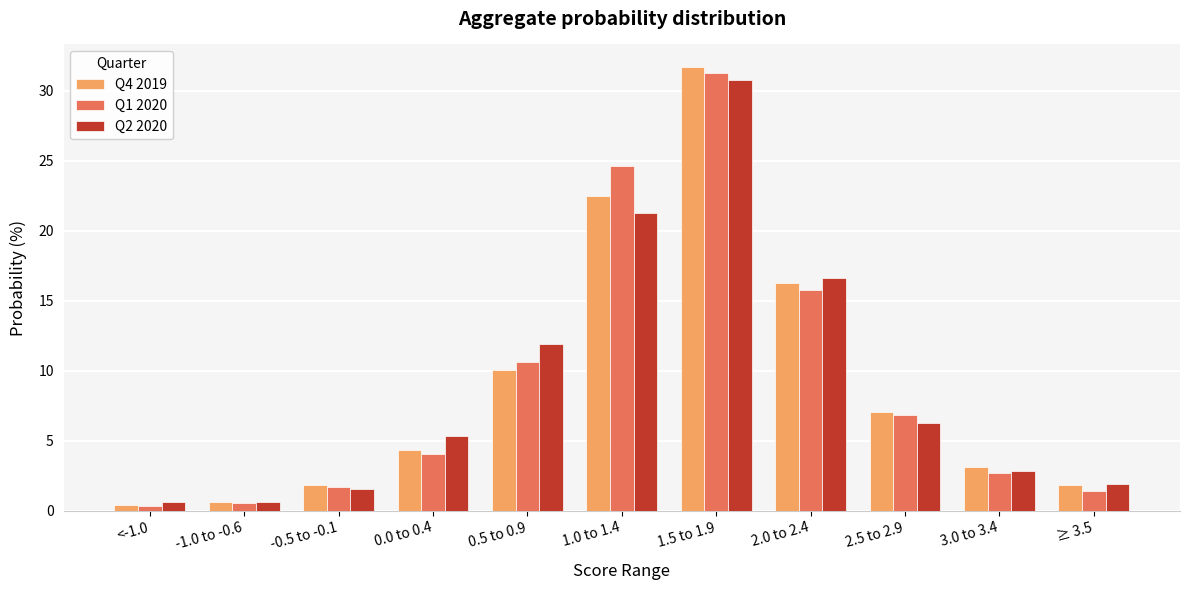

What is the average value of the Q1 2020 series?

9.1